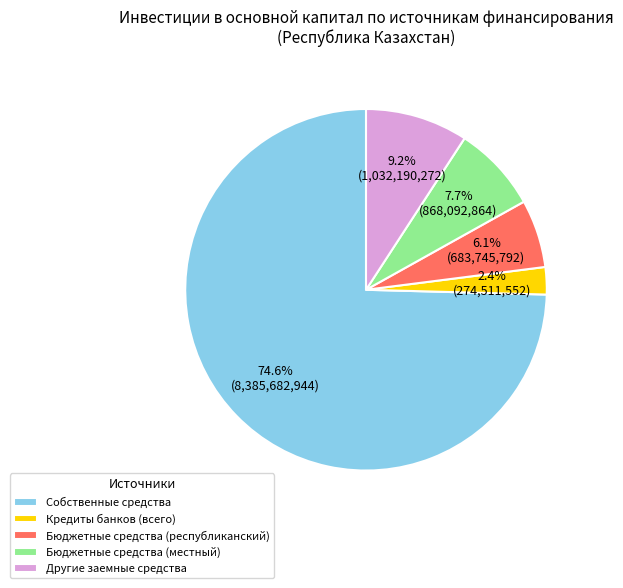

The Бюджетные средства (республиканский) slice represents 6% of the pie. True or false?

True